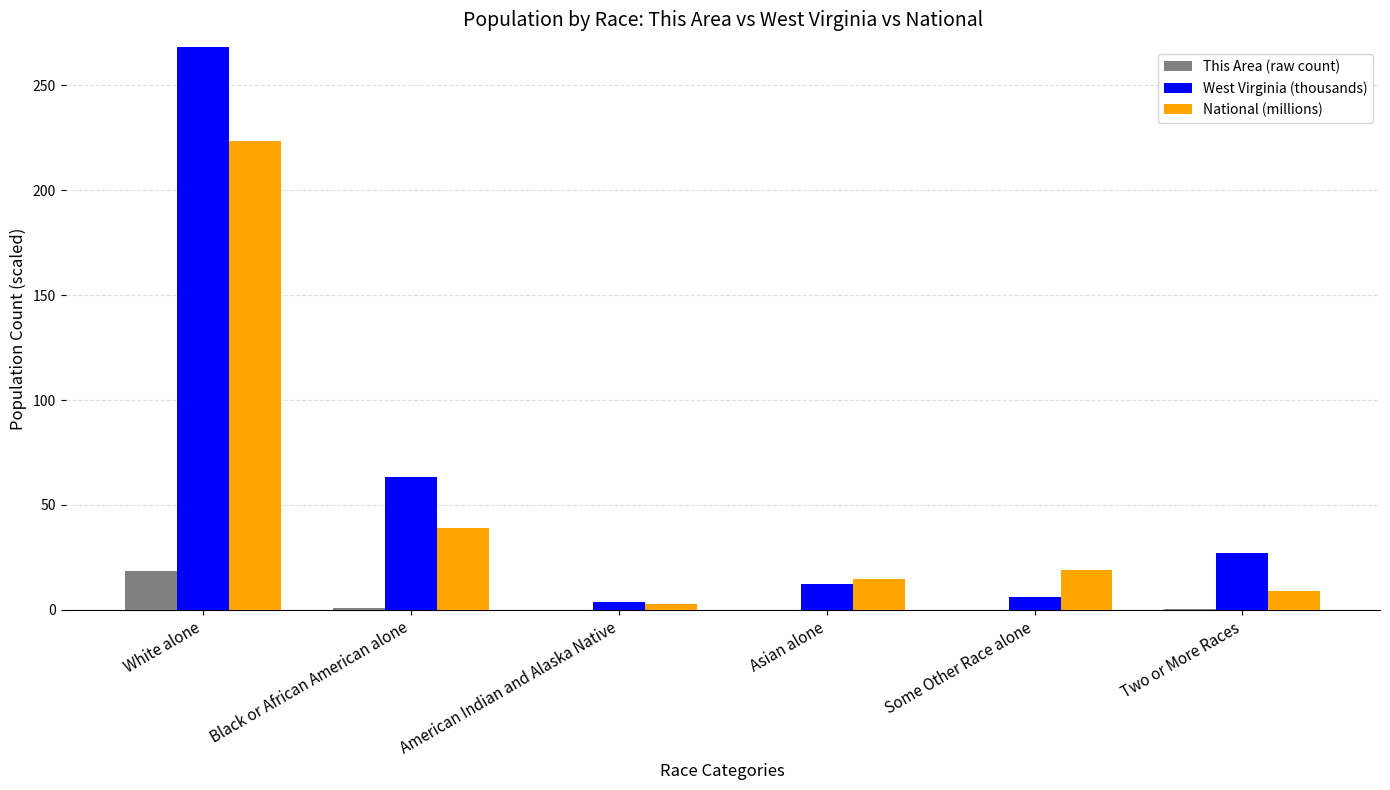

Rank the series at Black or African American alone from lowest to highest value.

This Area (raw count), National (millions), West Virginia (thousands)